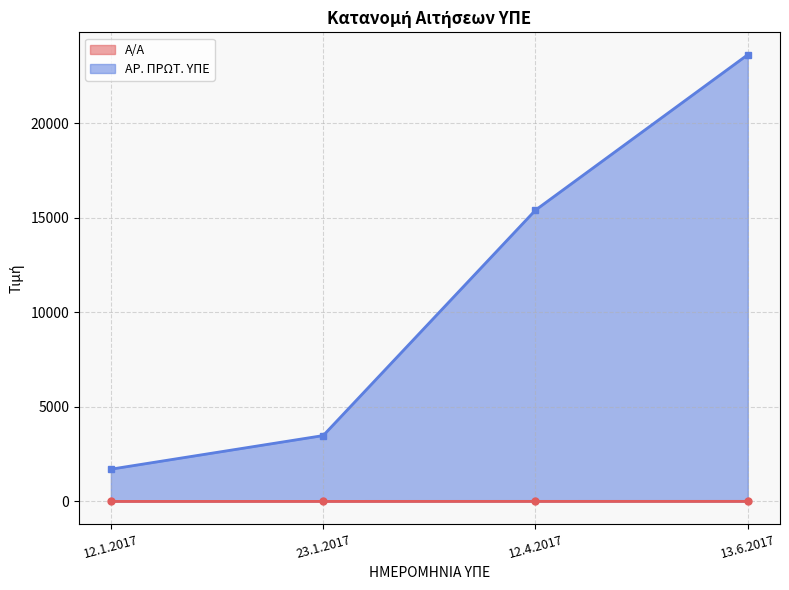

What is the maximum value shown in the chart?

23632